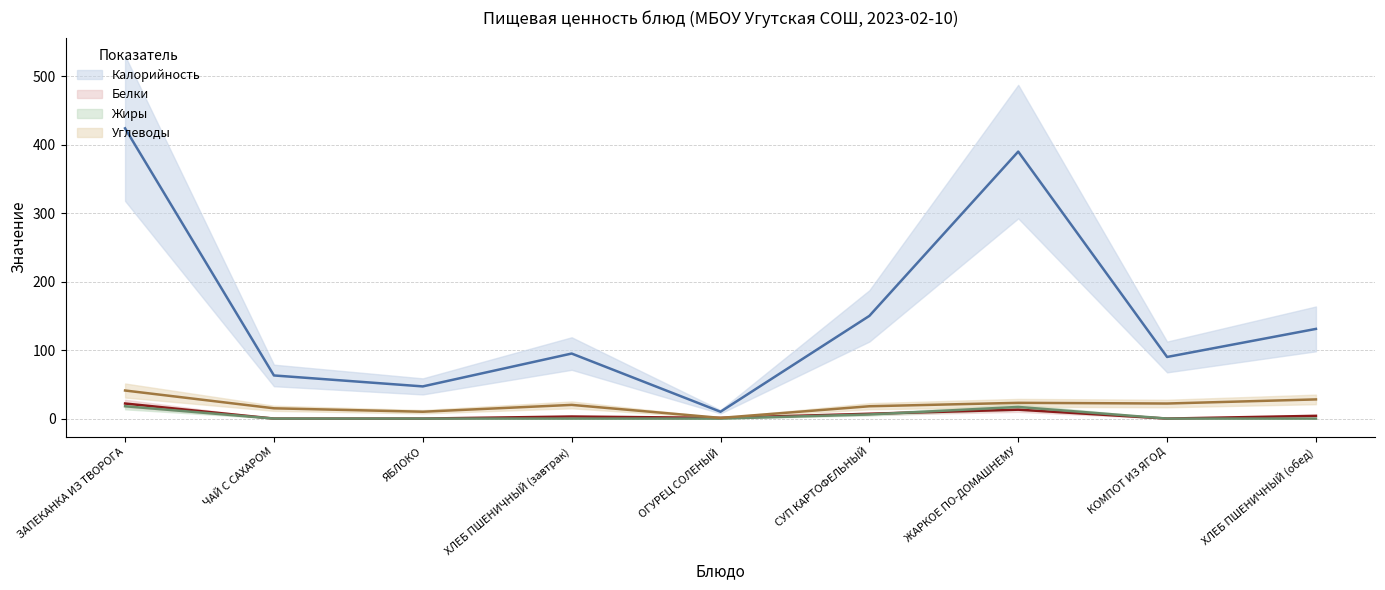

How many series are shown in this chart?

4